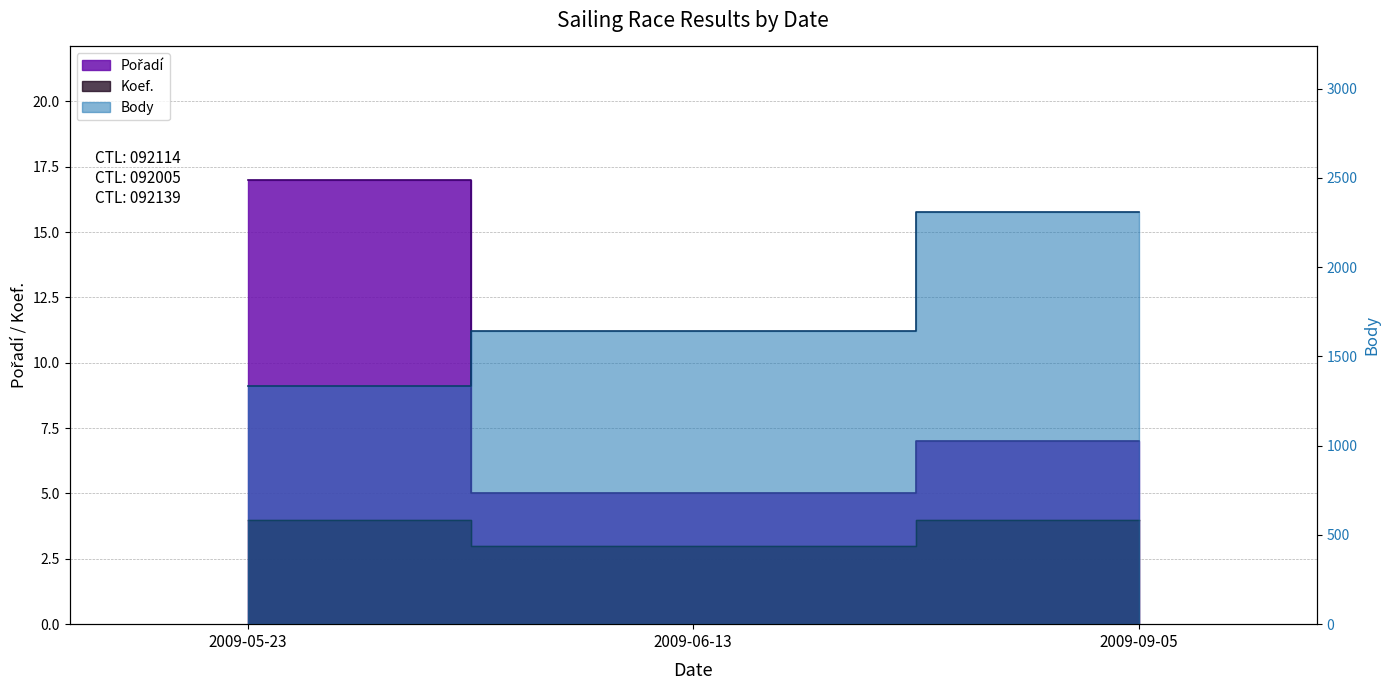

Which series has the largest total across all categories?

Body